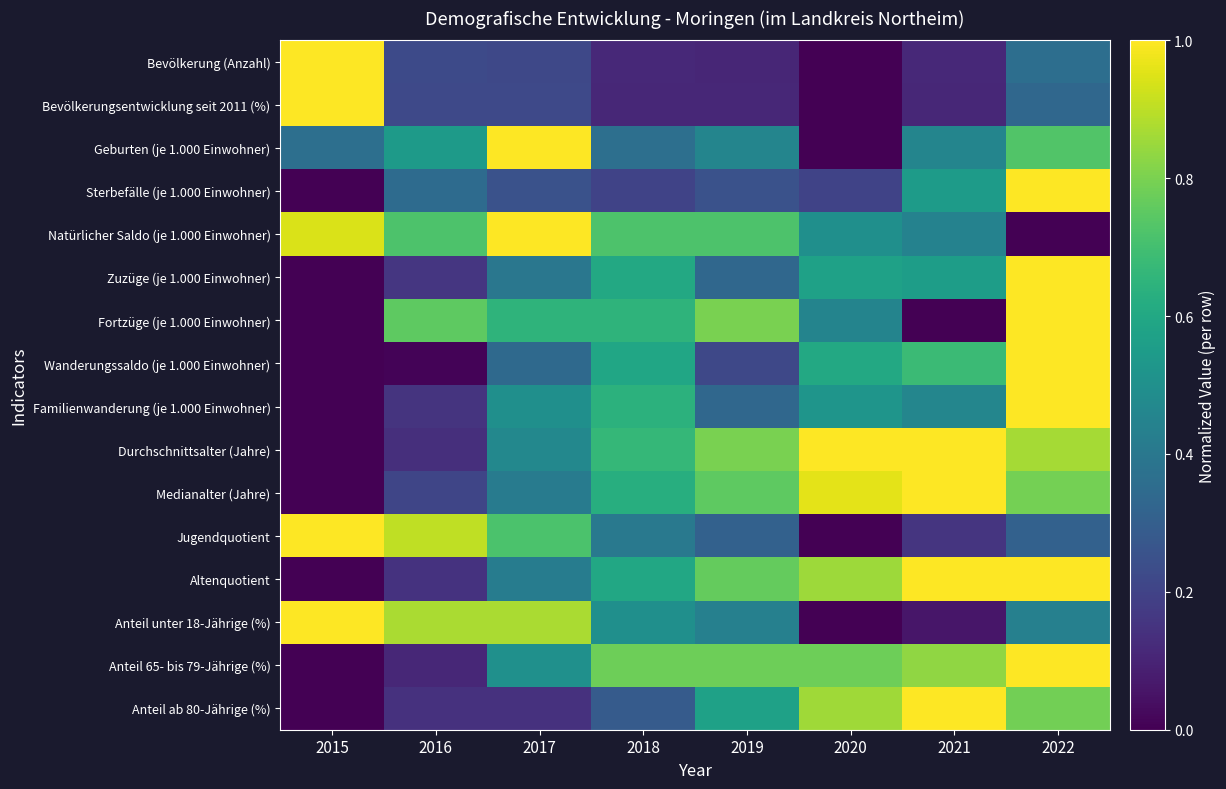

What is the total value across all series at 2017?

8.1